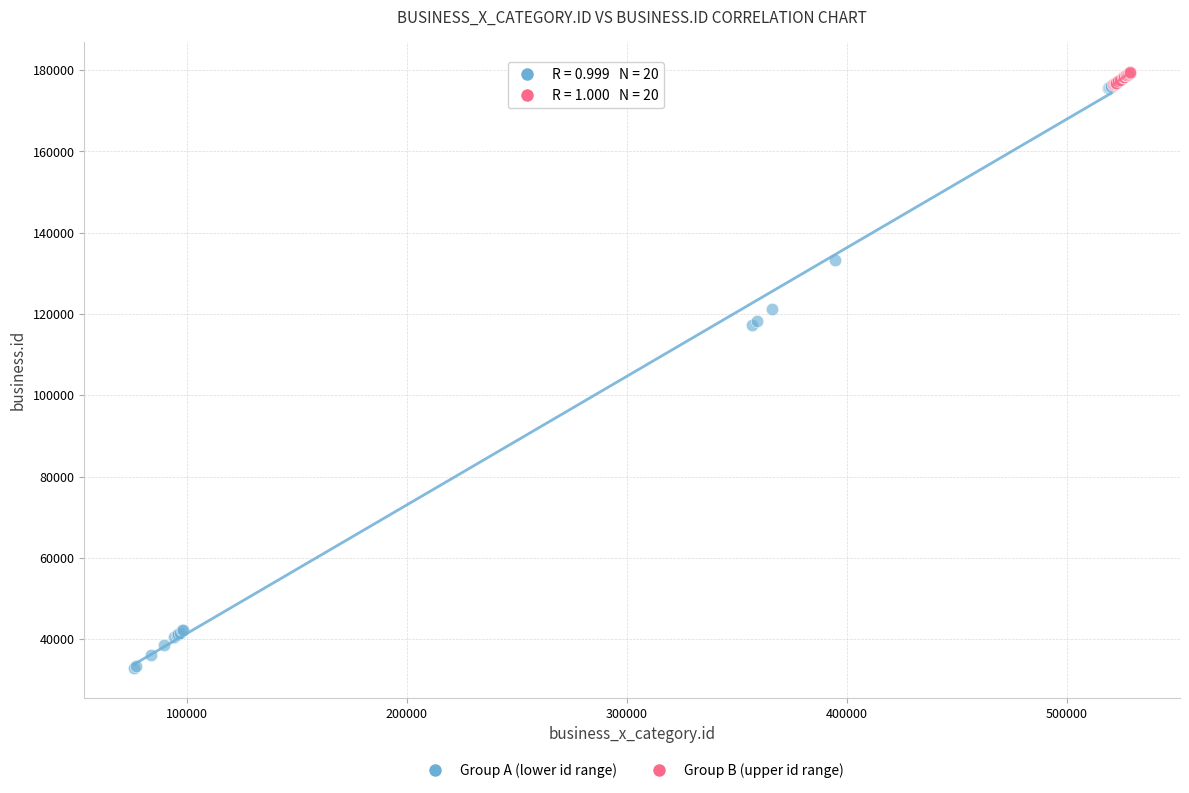

Which series has the largest Y range (max minus min)?

Group A (lower id range)